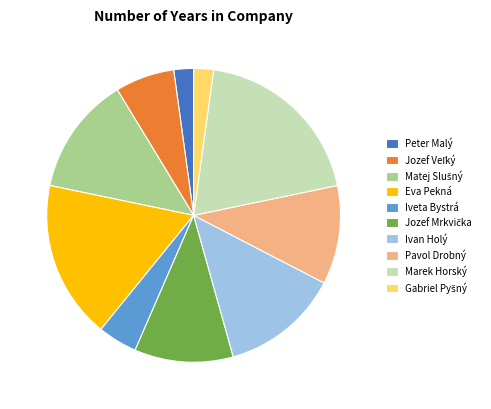

Which category has the biggest portion of the pie?

Marek Horský